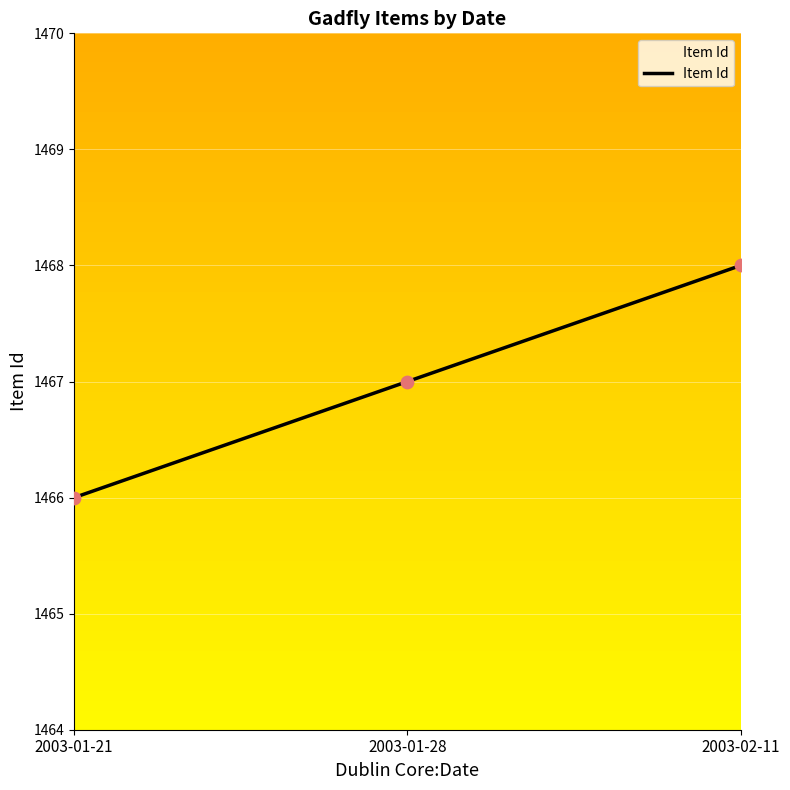

What is the change in value from 2003-01-28 to 2003-02-11?

+1